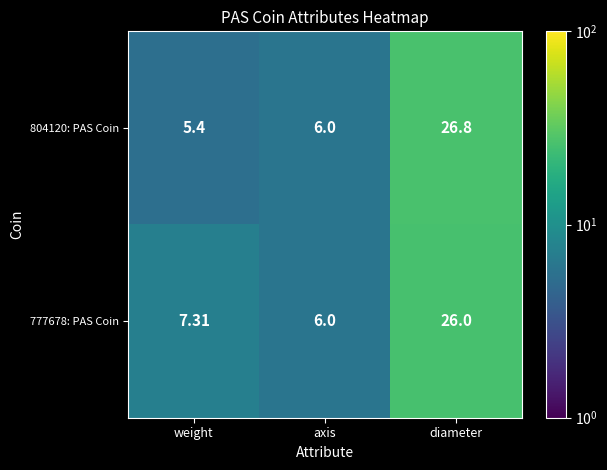

How many distinct data groups are displayed?

2